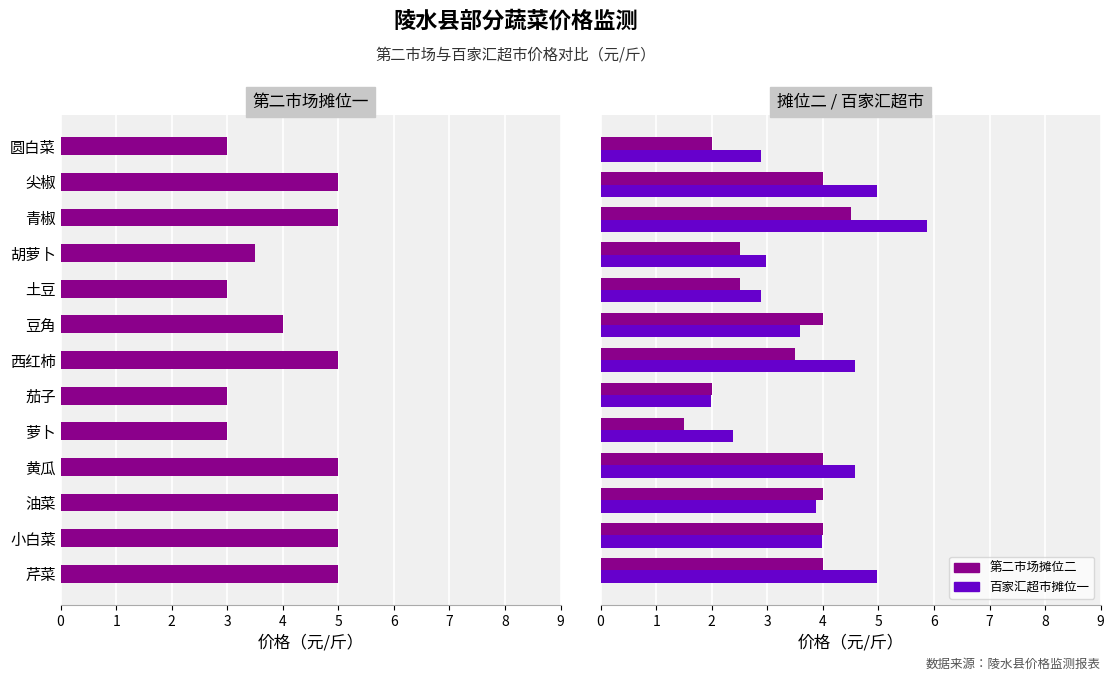

What is the difference between the maximum and minimum values in the 第二市场摊位二 series?

3.0